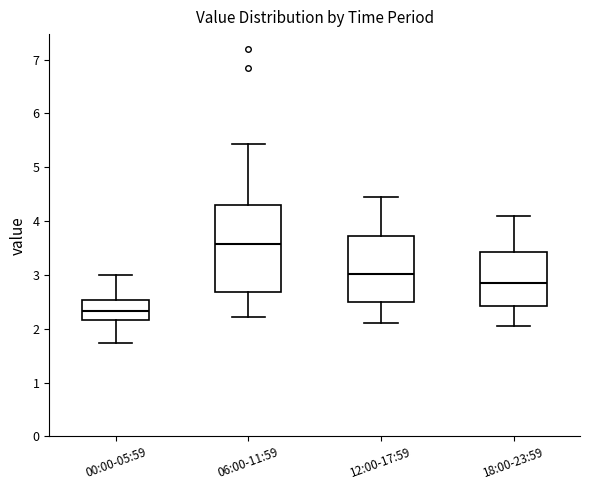

Which box is the tallest, from its lower edge to its upper edge?

06:00-11:59